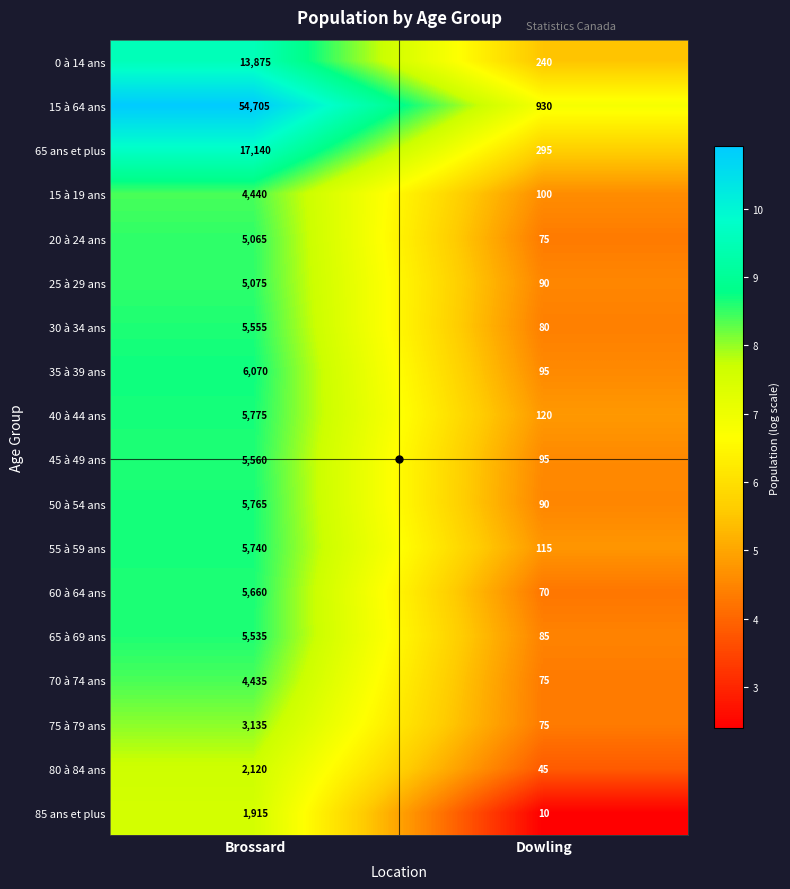

Is it true that 55 à 59 ans equals 115 at Dowling?

True